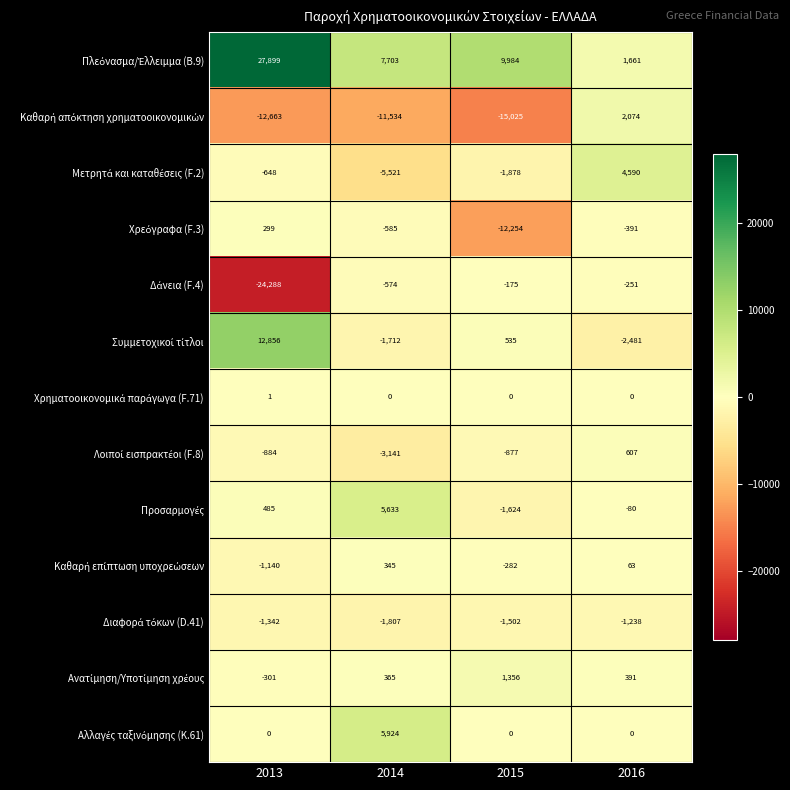

What is the total value across all series at 2015?

-21742